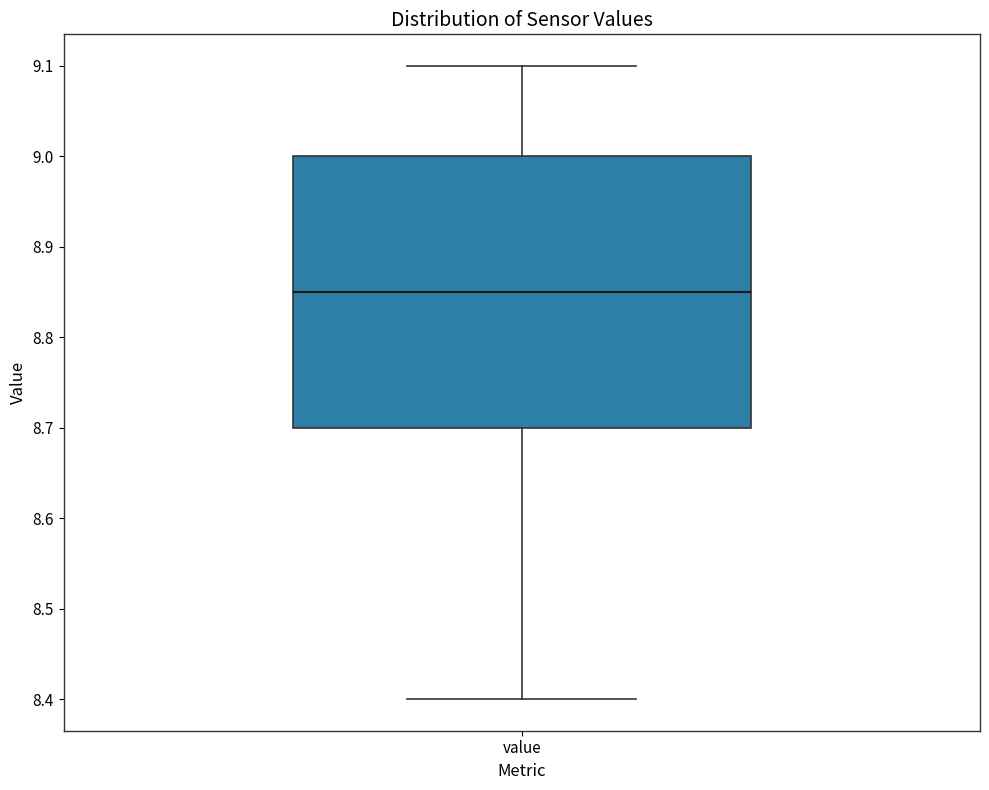

Read this box plot against the y-axis: the position of the median line, the range covered by the box, and the ends of both whiskers. The values are not printed on the chart, so give them approximately, as read against the axis.

median 8.85, box 8.70 to 9.00, whiskers 8.40 to 9.10